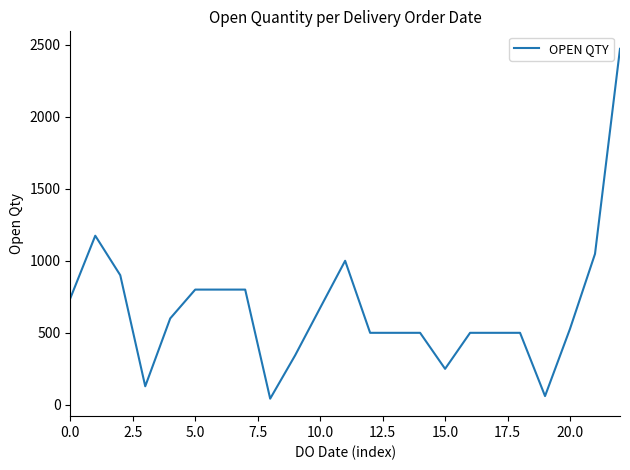

Is this an area chart (filled region under the line)?

No